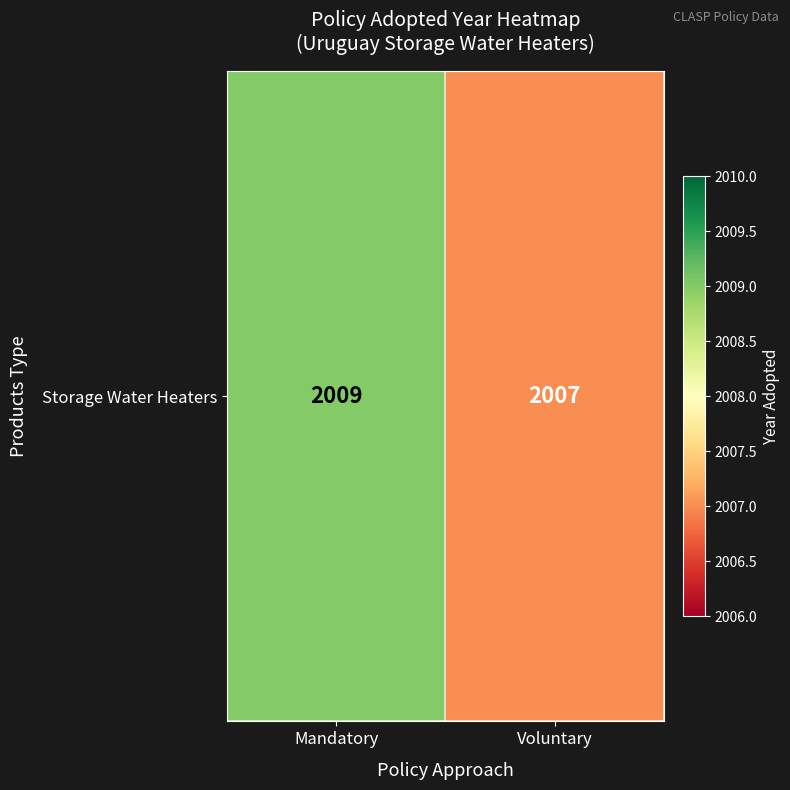

What is the difference between the maximum and minimum values?

2